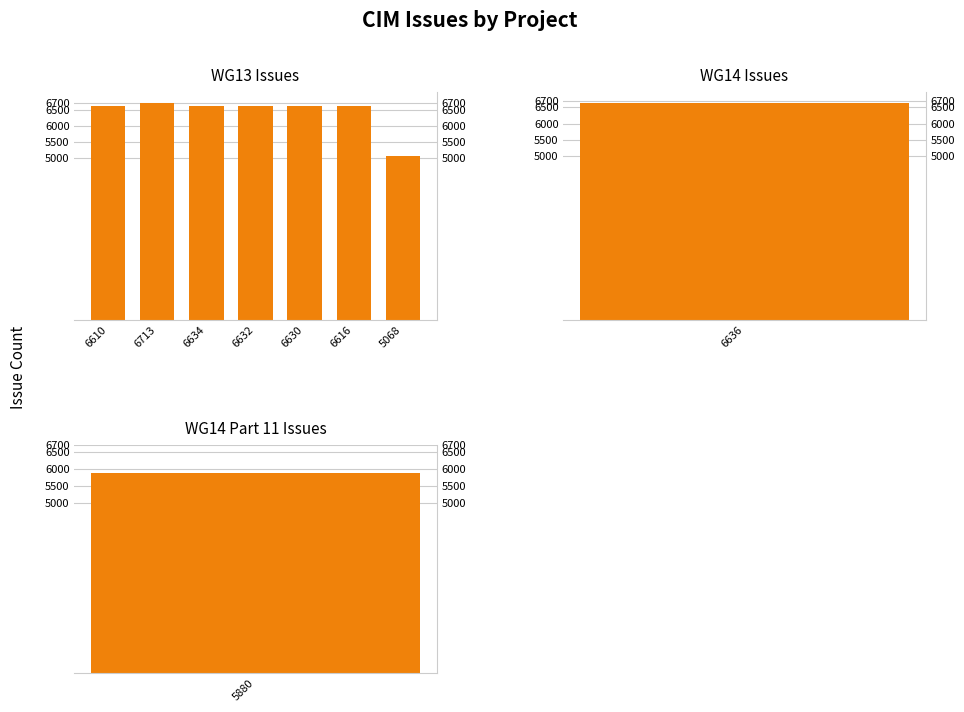

What is the change in value from 6632 to 5068?

-1564